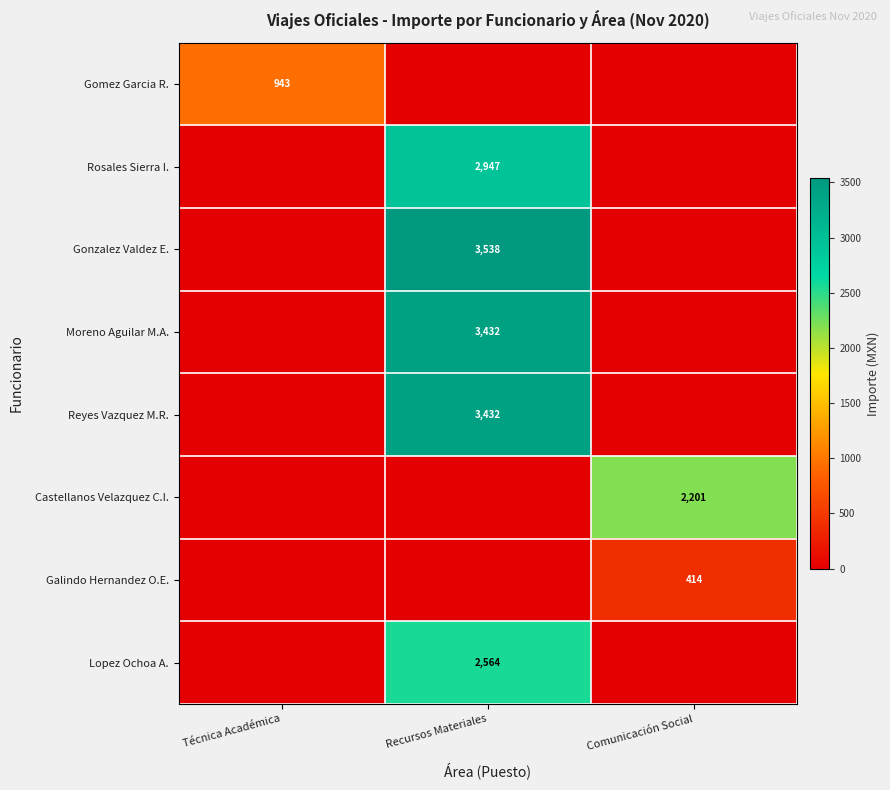

The value of Gonzalez Valdez E. at Recursos Materiales is 846. True or false?

False